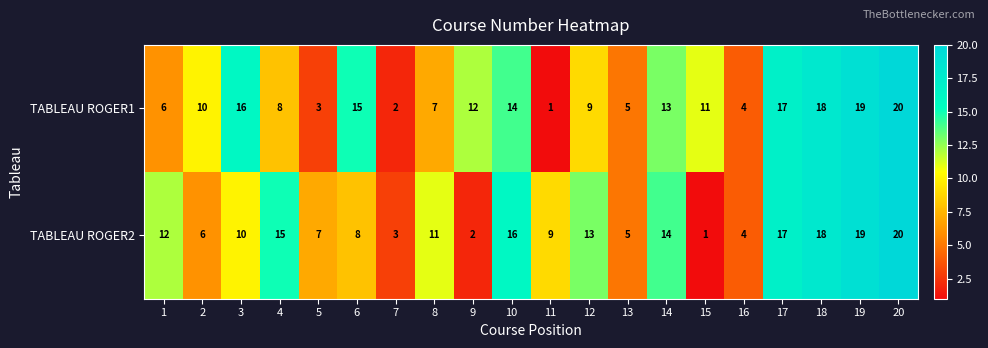

What is the difference between the TABLEAU ROGER1 values at 11 and 12?

8